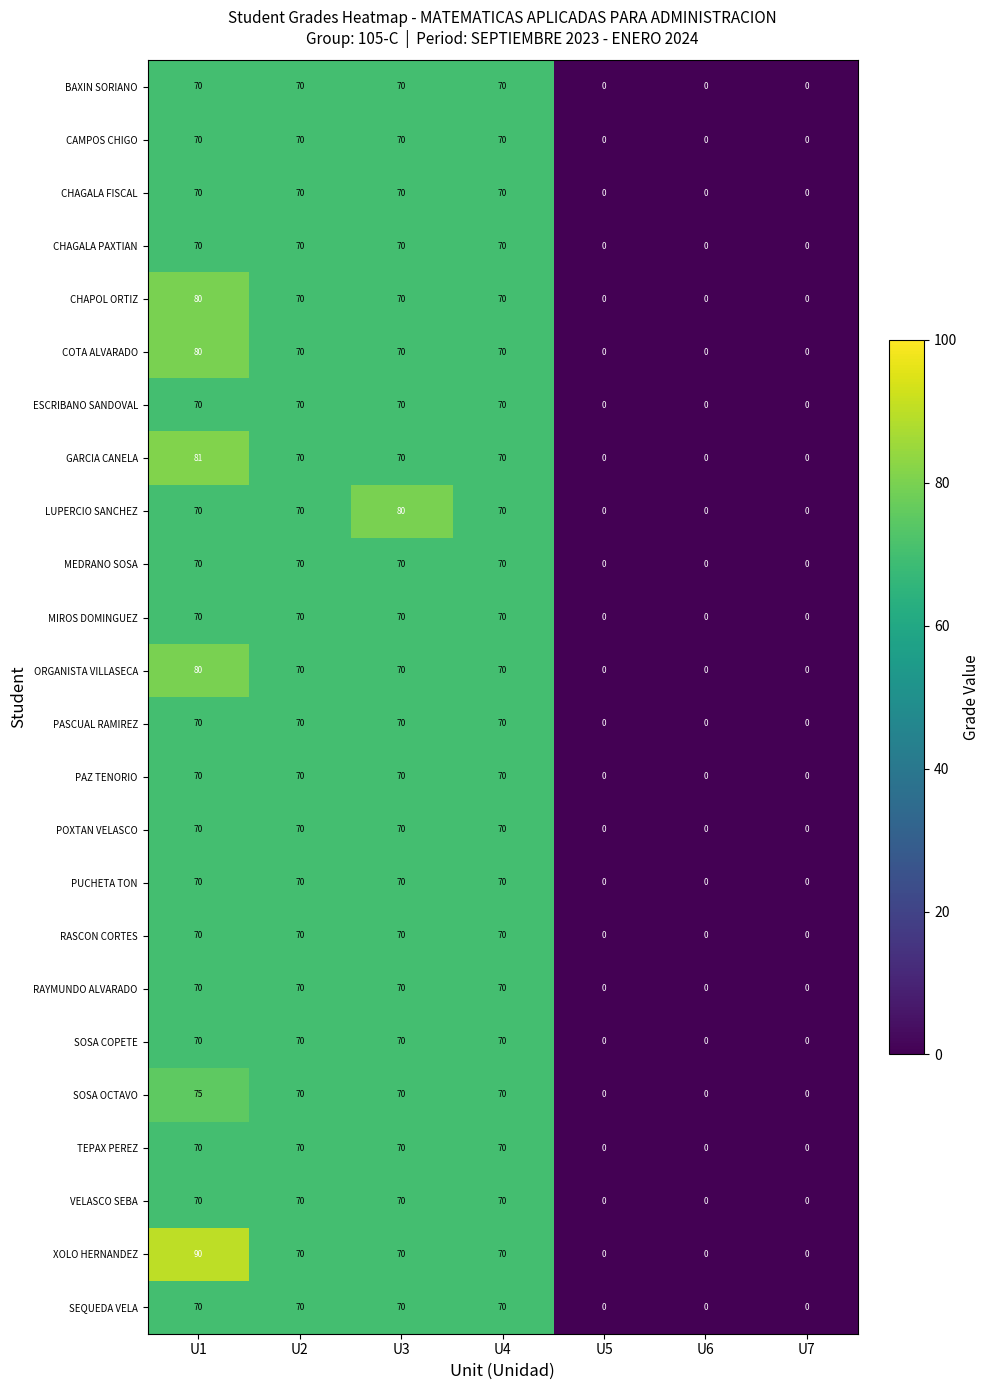

What is the total value across all series at U2?

1680